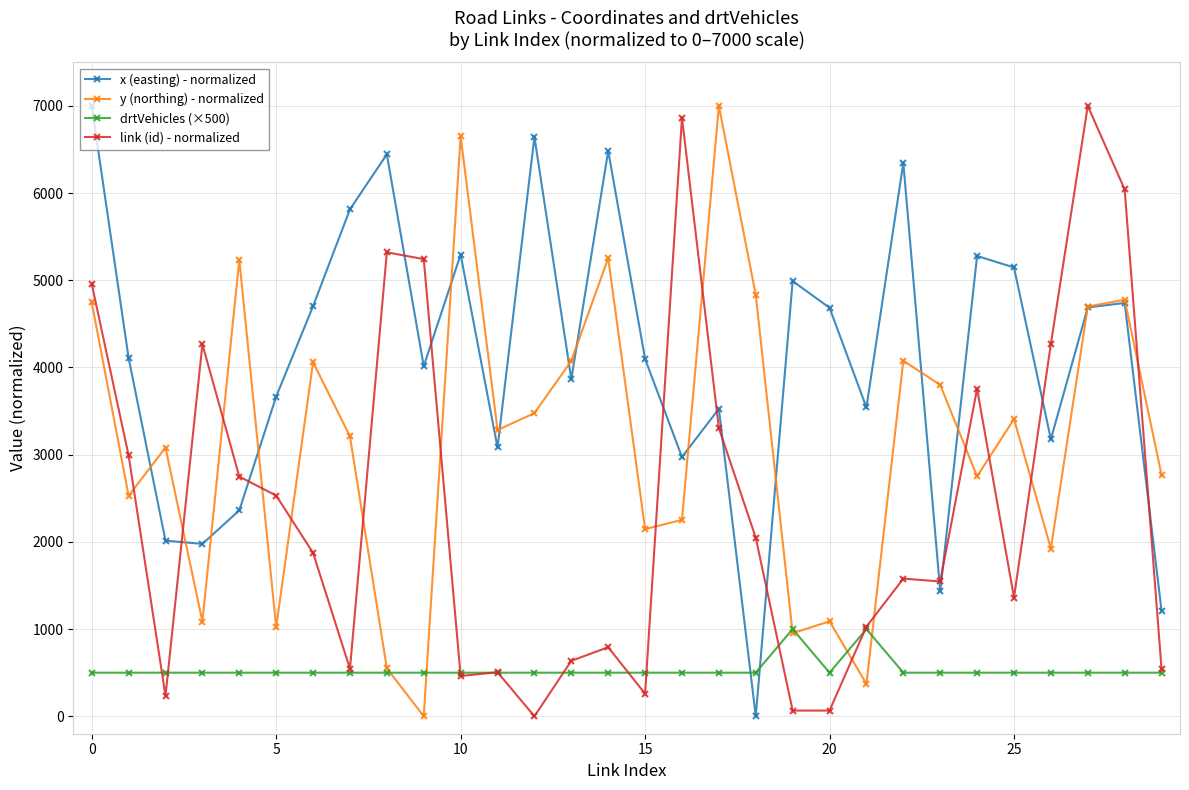

Rank the series by their average value, from highest to lowest.

x (easting) - normalized, y (northing) - normalized, link (id) - normalized, drtVehicles (×500)